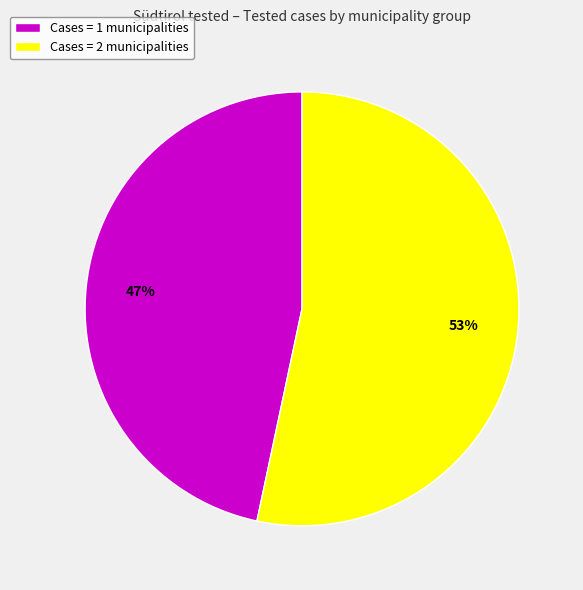

Rank the categories by value from highest to lowest.

Cases = 2 municipalities, Cases = 1 municipalities